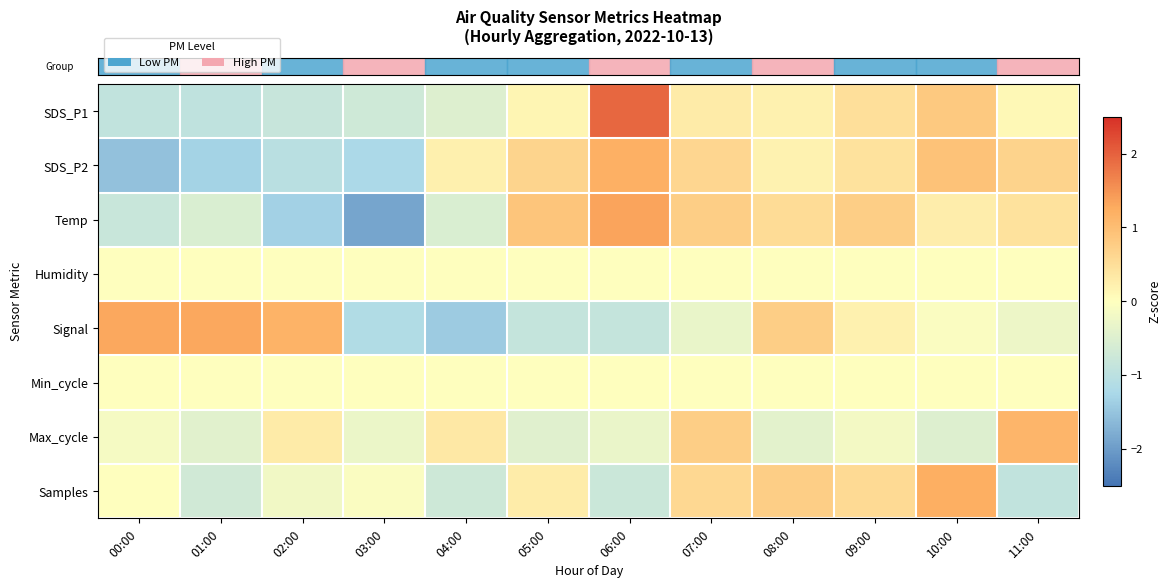

What is the total value across all series at 08:00?

2.0